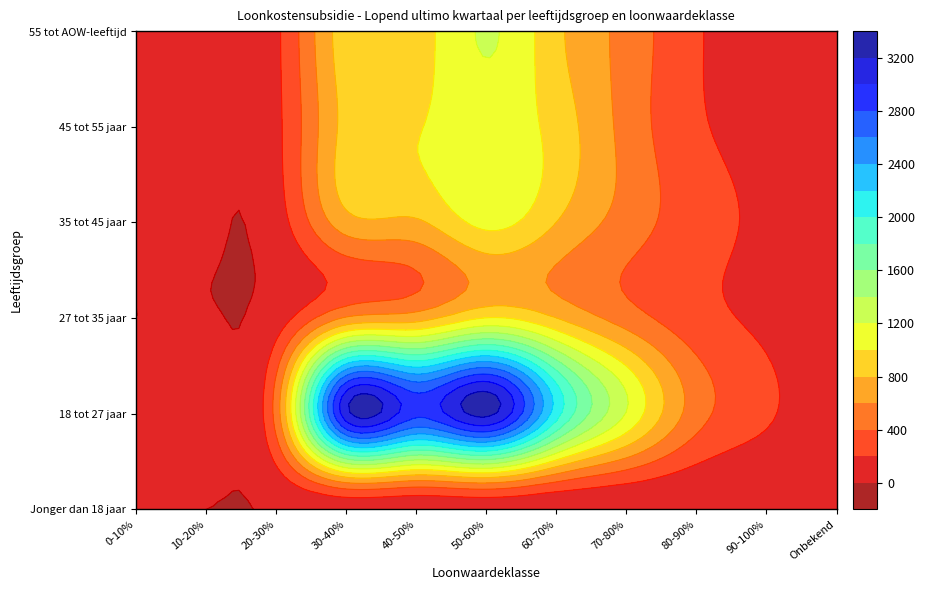

What is the sum of all 45 tot 55 jaar values?

4990